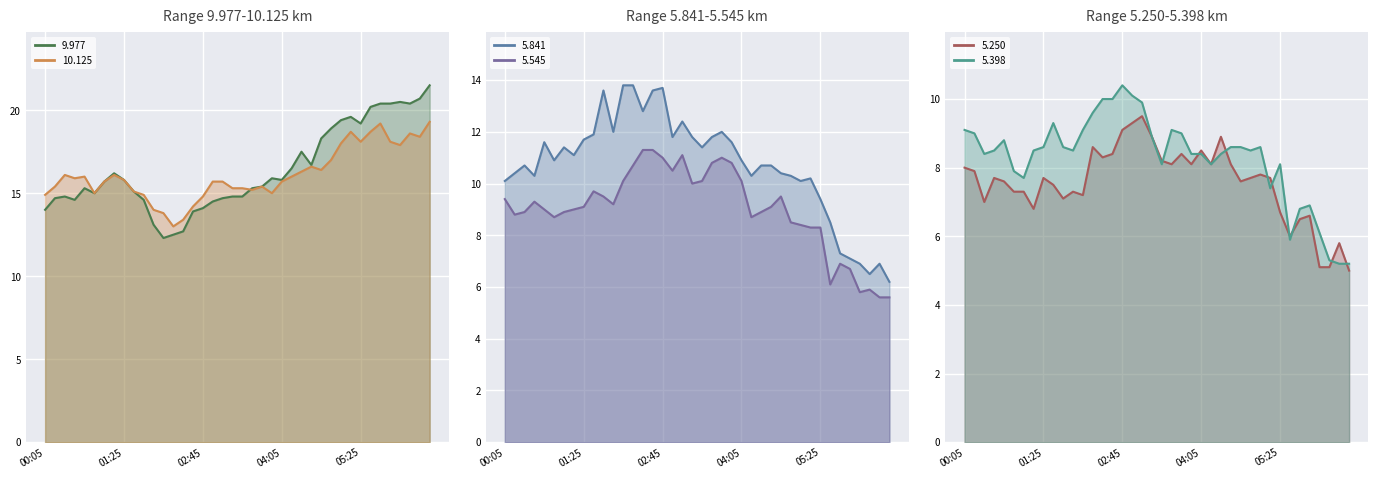

Reading right to left, transcribe all the data shown in this chart.

9.977: 21.5	20.7	20.4	20.5	20.4	20.4	20.2	19.2	19.6	19.4	18.9	18.3	16.7	17.5	16.5	15.8	15.9	15.4	15.3	14.8	14.8	14.7	14.5	14.1	13.9	12.7	12.5	12.3	13.1	14.6	15.1	15.8	16.2	15.7	15.0	15.3	14.6	14.8	14.7	14.0
10.125: 19.3	18.4	18.6	17.9	18.1	19.2	18.7	18.1	18.7	18.0	17.0	16.4	16.6	16.3	16.0	15.7	15.0	15.4	15.2	15.3	15.3	15.7	15.7	14.8	14.2	13.4	13.0	13.8	14.0	14.9	15.1	15.8	16.1	15.7	15.0	16.0	15.9	16.1	15.4	14.9
5.841: 6.2	6.9	6.5	6.9	7.1	7.3	8.5	9.4	10.2	10.1	10.3	10.4	10.7	10.7	10.3	10.9	11.6	12.0	11.8	11.4	11.8	12.4	11.8	13.7	13.6	12.8	13.8	13.8	12.0	13.6	11.9	11.7	11.1	11.4	10.9	11.6	10.3	10.7	10.4	10.1
5.545: 5.6	5.6	5.9	5.8	6.7	6.9	6.1	8.3	8.3	8.4	8.5	9.5	9.1	8.9	8.7	10.1	10.8	11.0	10.8	10.1	10.0	11.1	10.5	11.0	11.3	11.3	10.7	10.1	9.2	9.5	9.7	9.1	9.0	8.9	8.7	9.0	9.3	8.9	8.8	9.4
5.250: 5.0	5.8	5.1	5.1	6.6	6.5	6.0	6.7	7.7	7.8	7.7	7.6	8.1	8.9	8.1	8.5	8.1	8.4	8.1	8.2	8.9	9.5	9.3	9.1	8.4	8.3	8.6	7.2	7.3	7.1	7.5	7.7	6.8	7.3	7.3	7.6	7.7	7.0	7.9	8.0
5.398: 5.2	5.2	5.3	6.1	6.9	6.8	5.9	8.1	7.4	8.6	8.5	8.6	8.6	8.4	8.1	8.4	8.4	9.0	9.1	8.1	8.9	9.9	10.1	10.4	10.0	10.0	9.6	9.1	8.5	8.6	9.3	8.6	8.5	7.7	7.9	8.8	8.5	8.4	9.0	9.1